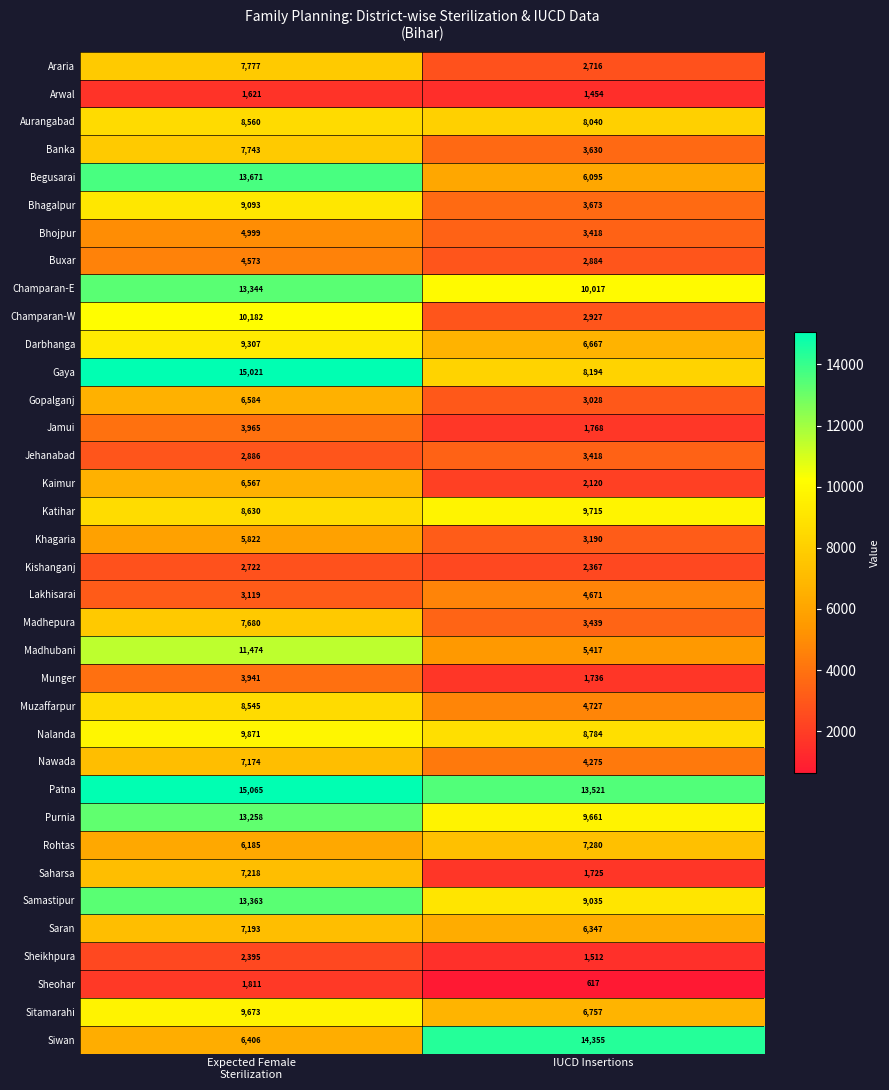

Count the number of categories in the chart.

2